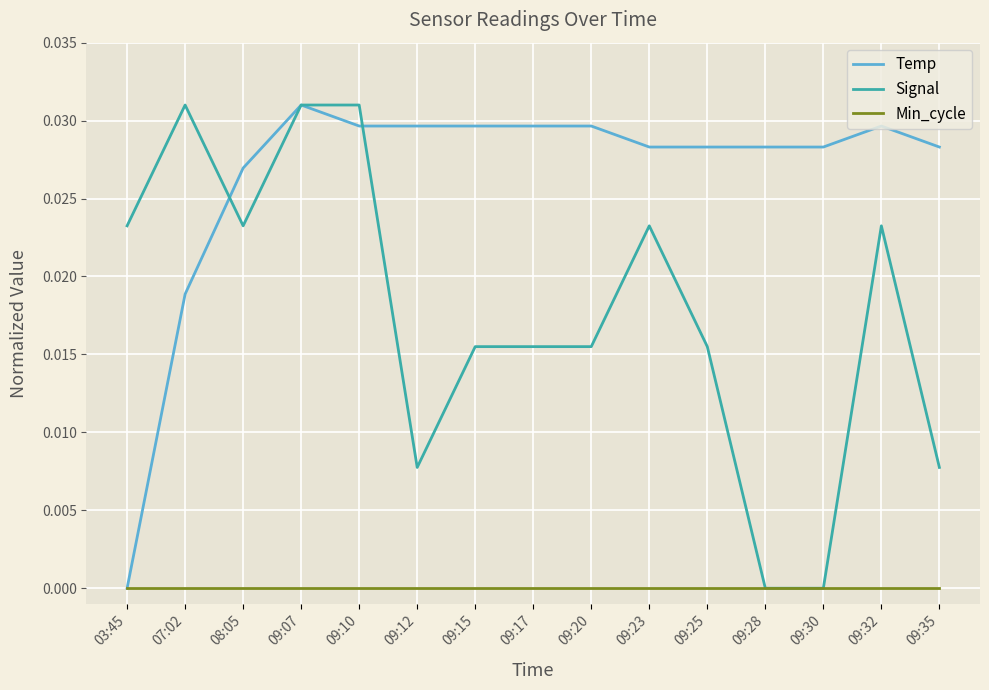

What position from the left is 09:35?

15